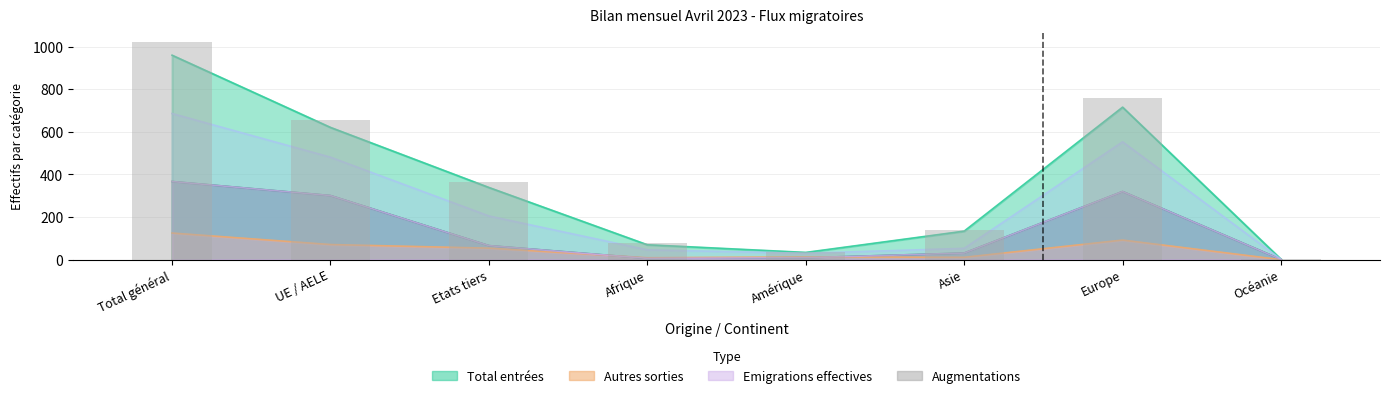

How many data points does each series have?

8